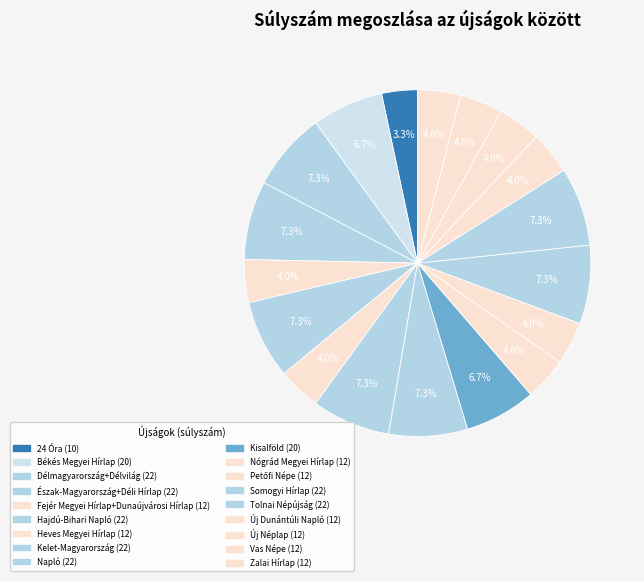

How many segments does this pie chart have?

18